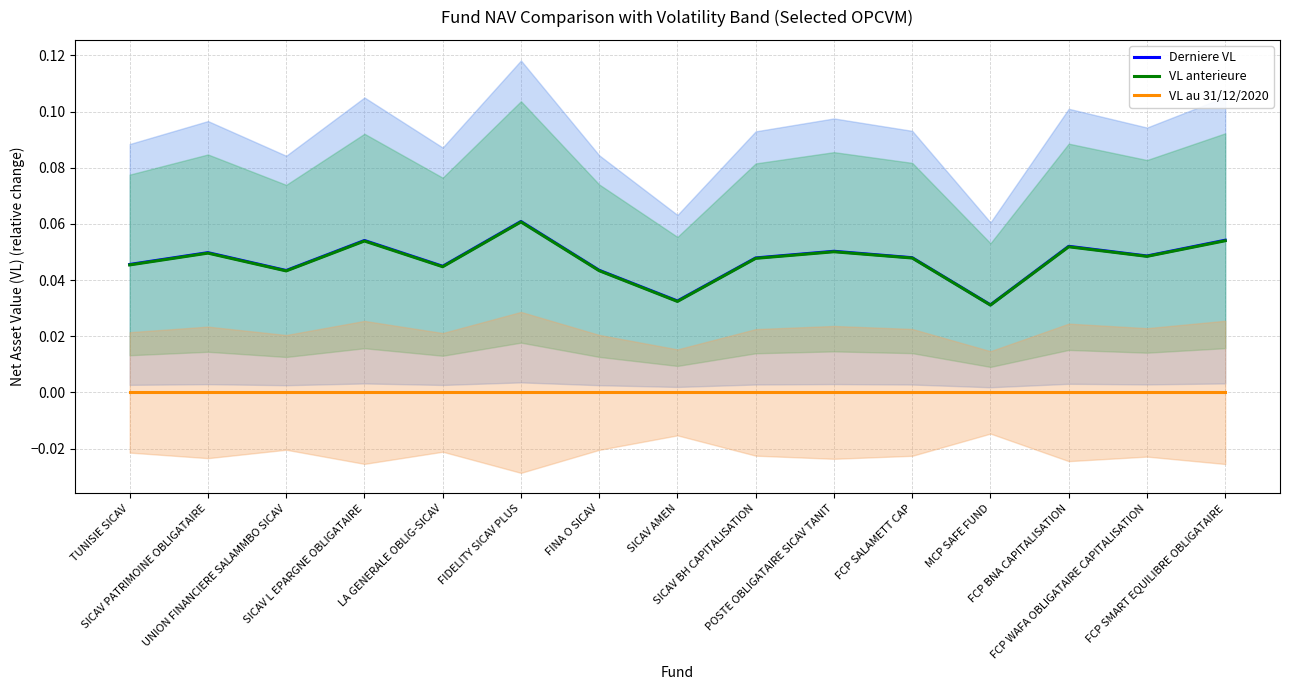

Is the value of Derniere VL at FCP SMART EQUILIBRE OBLIGATAIRE greater than the value of VL anterieure at FIDELITY SICAV PLUS?

No